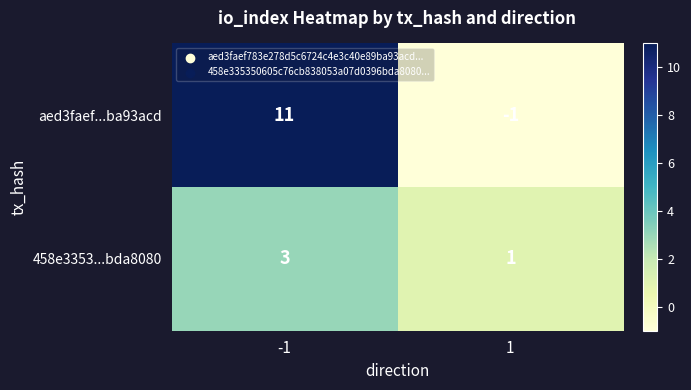

Rank the series by their maximum value, from lowest to highest.

458e3353...bda8080, aed3faef...ba93acd